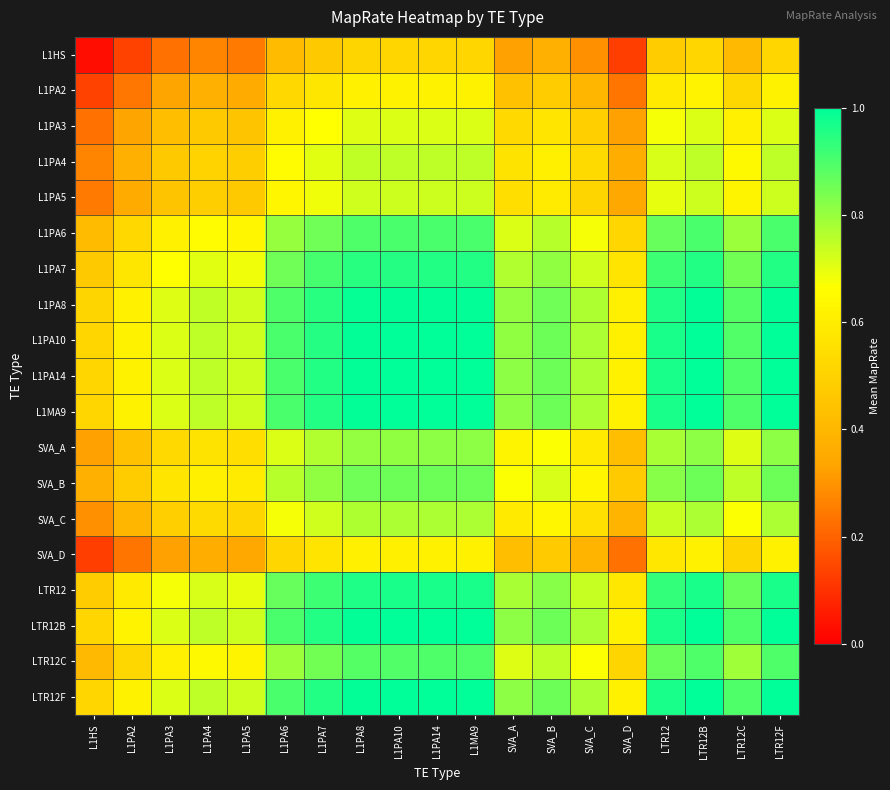

At L1PA10, list the series in order from largest to smallest.

LTR12B, LTR12F, L1PA14, L1MA9, L1PA10, L1PA8, LTR12, L1PA7, L1PA6, LTR12C, SVA_B, SVA_A, SVA_C, L1PA4, L1PA5, L1PA3, L1PA2, SVA_D, L1HS